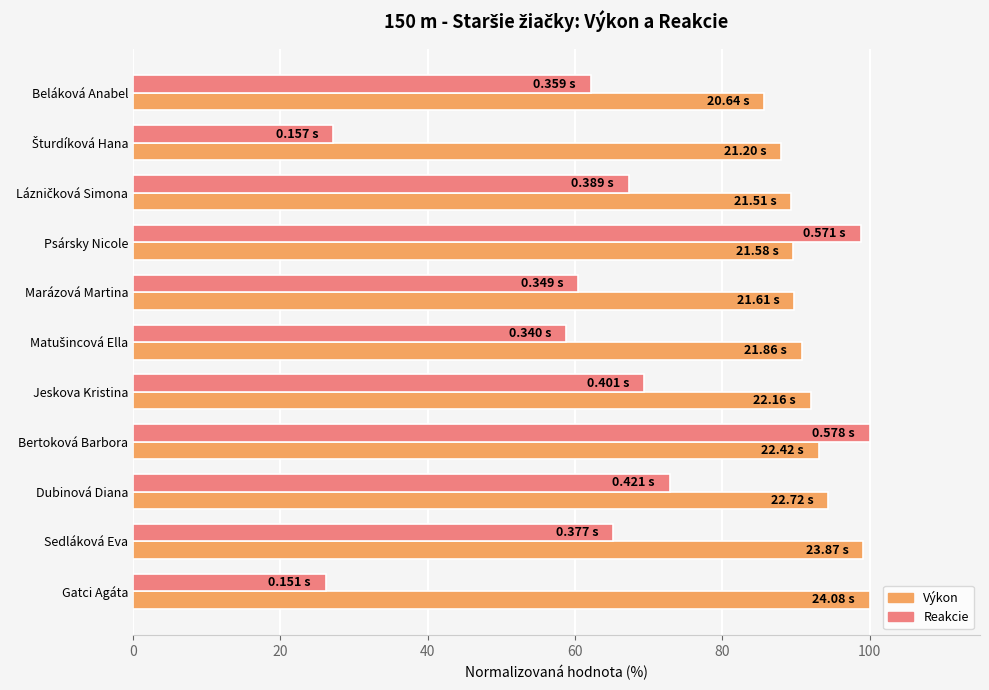

What is the average value of the Výkon series?

92.0